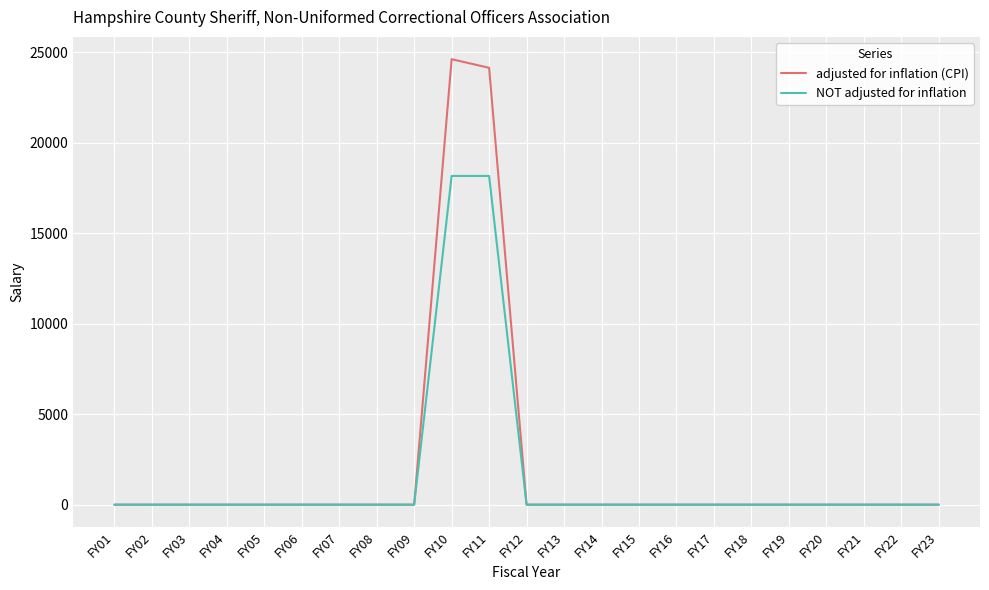

Which series has the widest spread of values?

adjusted for inflation (CPI)